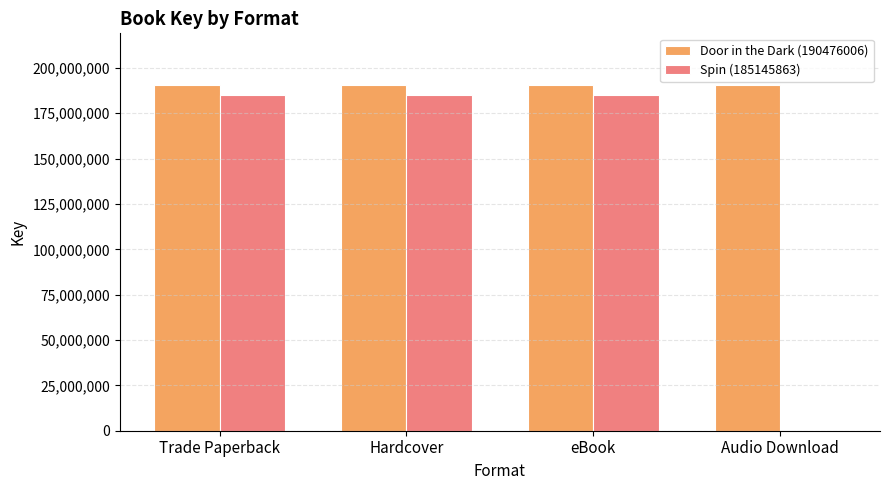

Which series has the largest total across all categories?

Door in the Dark (190476006)